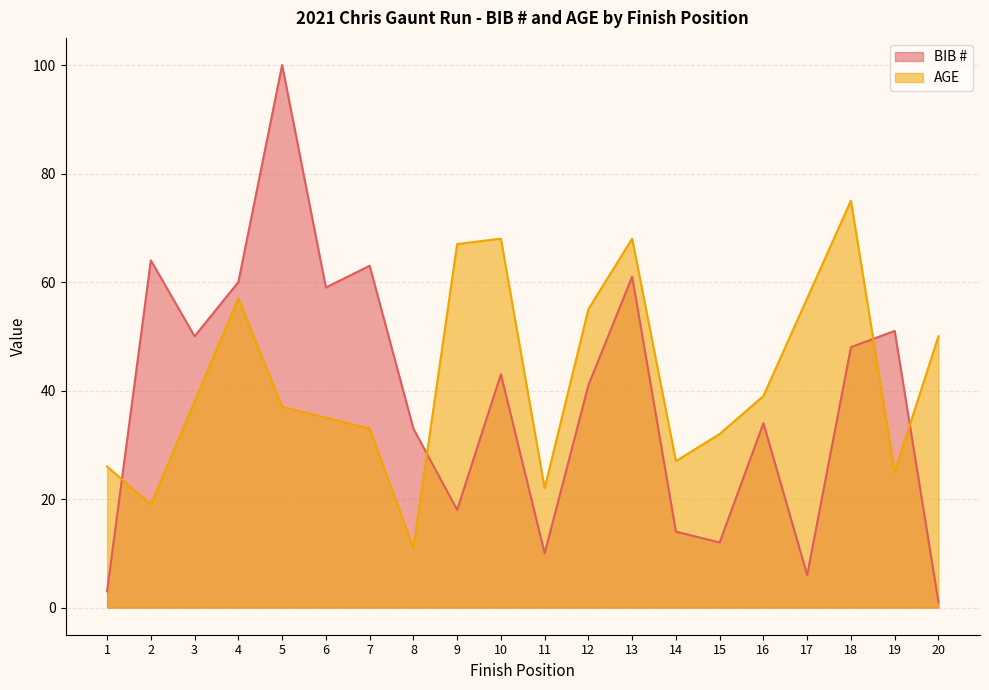

Between 5 and 16, which series saw the biggest shift?

BIB #